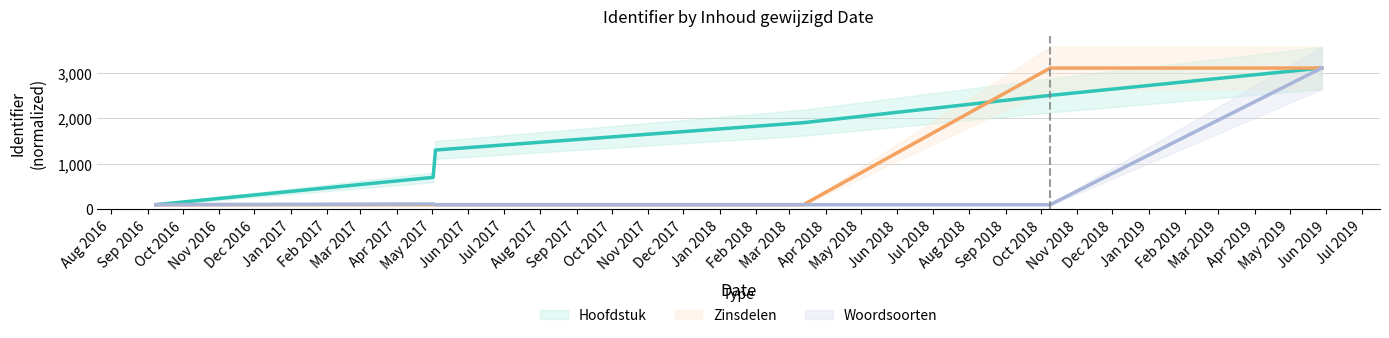

Is it true that Hoofdstuk equals 184.9 at 2017-05-02?

False